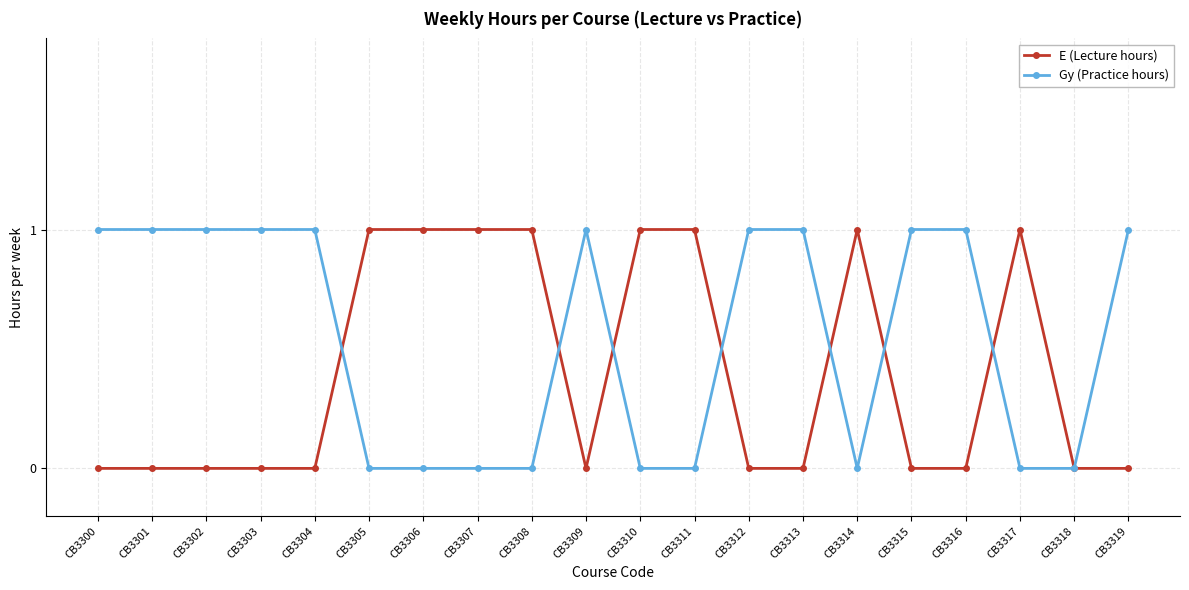

What is the difference between the E (Lecture hours) values at CB3304 and CB3314?

1